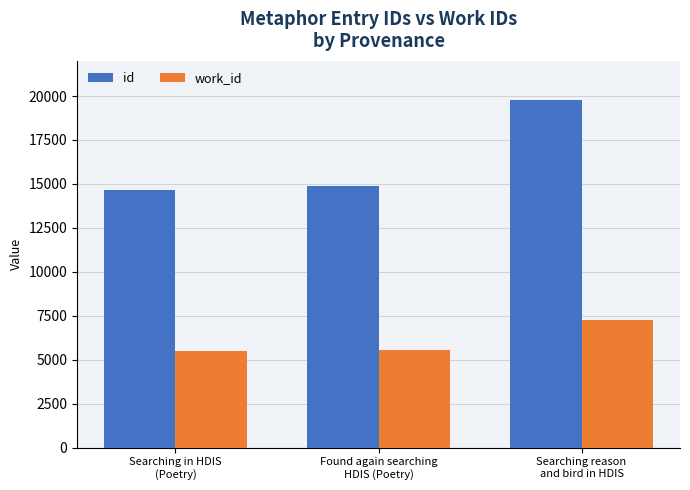

Which label corresponds to the largest value in the chart?

Searching reason
and bird in HDIS